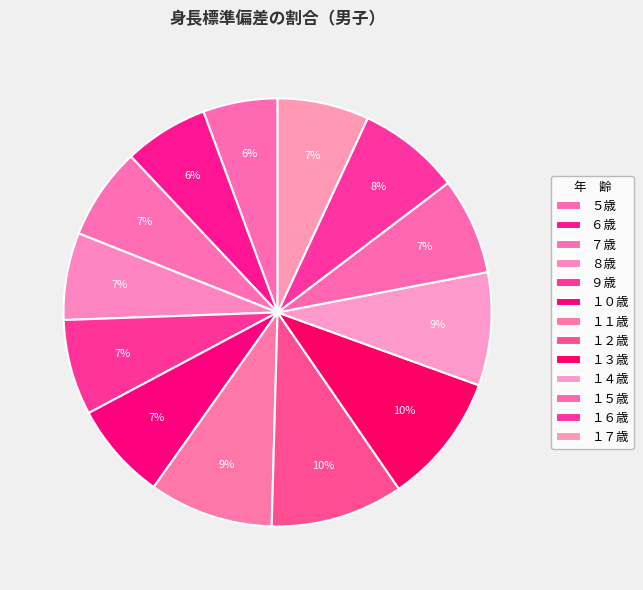

Is there any slice that represents more than half of the pie?

No